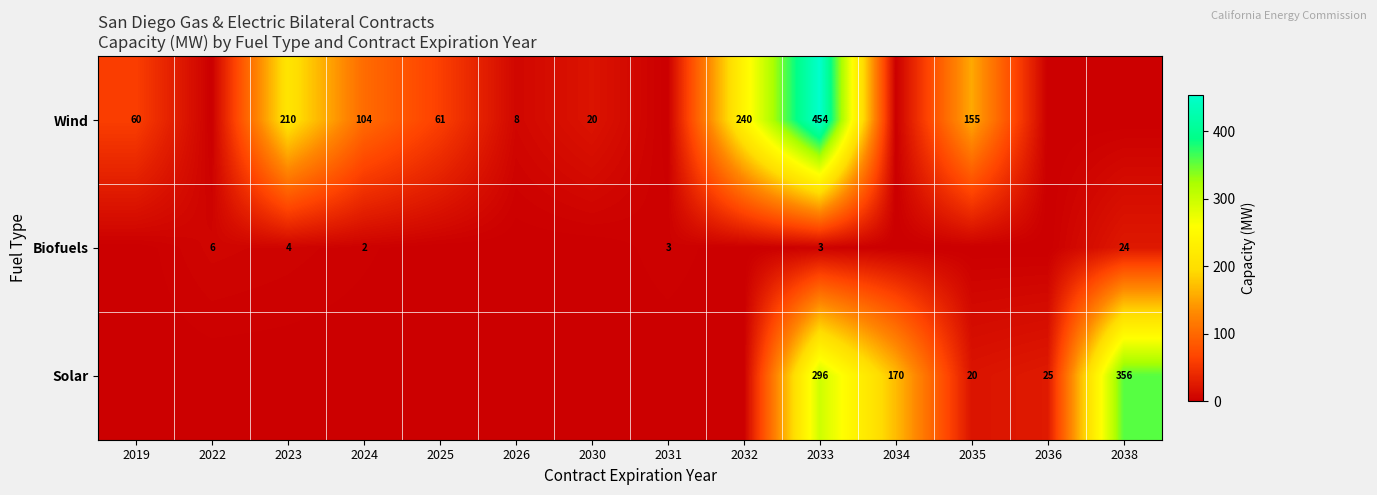

The Biofuels series shows 3 at 2031. True or false?

True